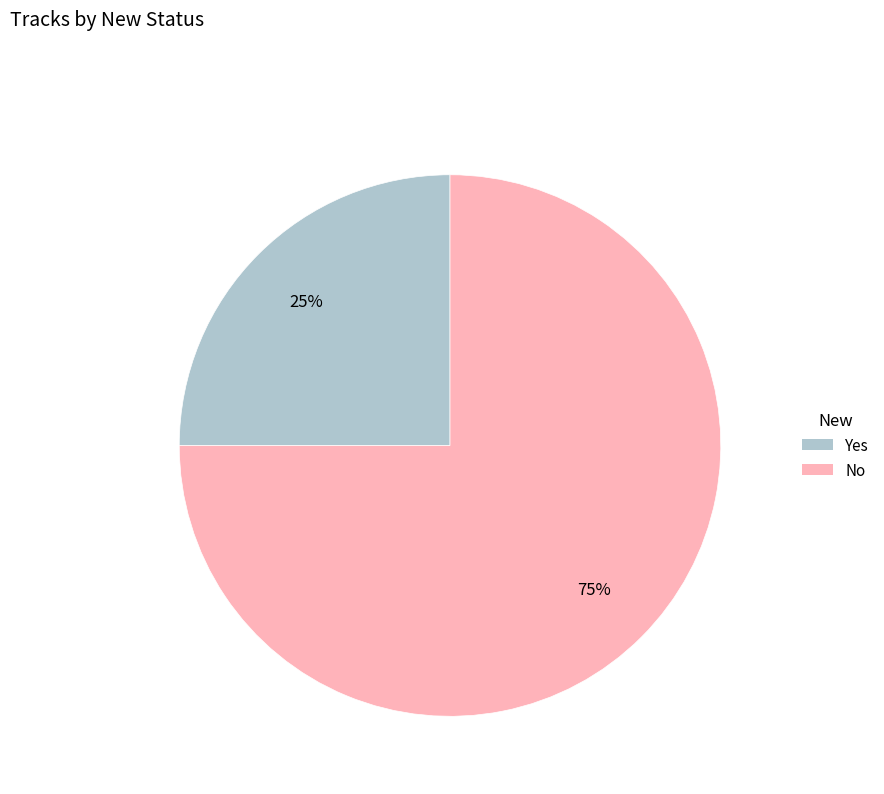

Does Yes represent more than half of the total?

No